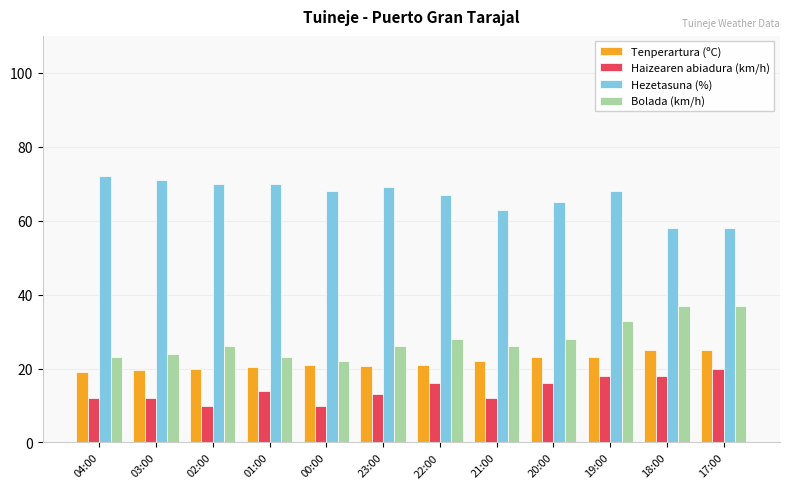

Are the bars horizontal?

No